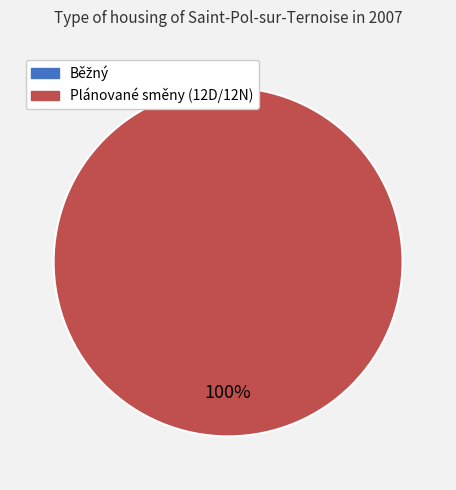

True or false: Plánované směny (12D/12N) accounts for 100% of the total.

True